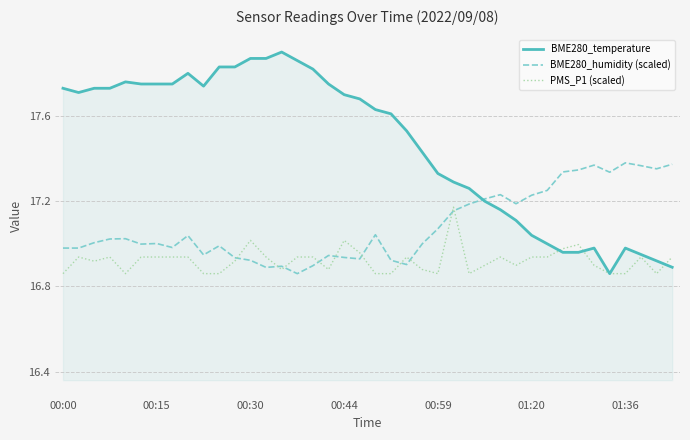

List the series in order of their peak value, highest first.

BME280_temperature, BME280_humidity (scaled), PMS_P1 (scaled)